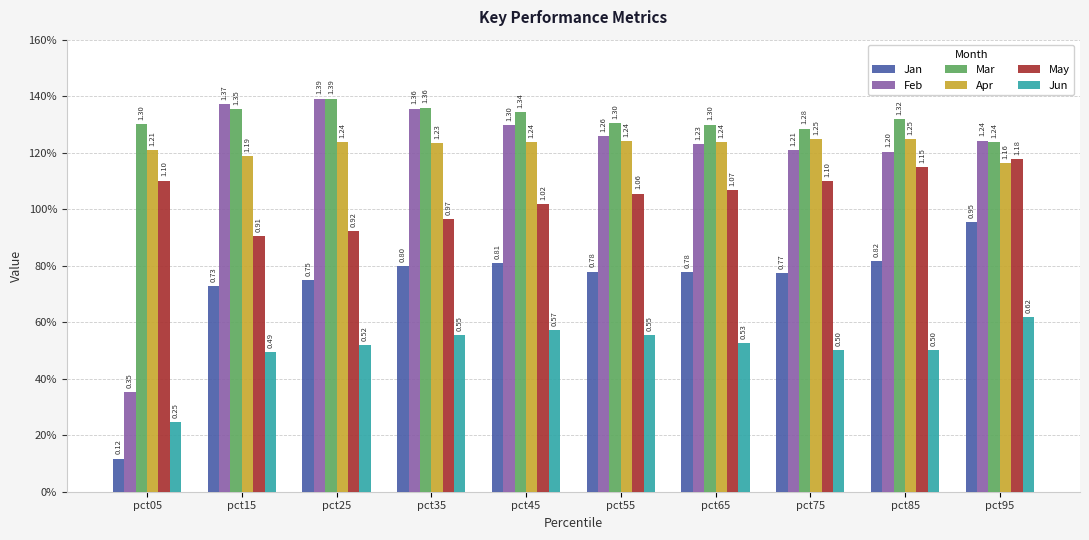

Which label corresponds to the largest value in the chart?

pct25